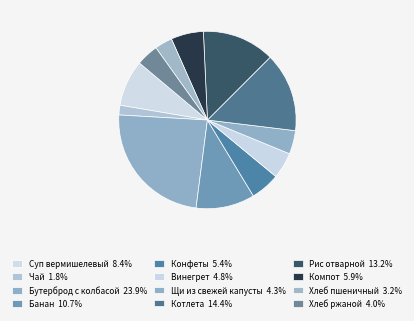

Is Хлеб ржаной the majority of the pie?

No